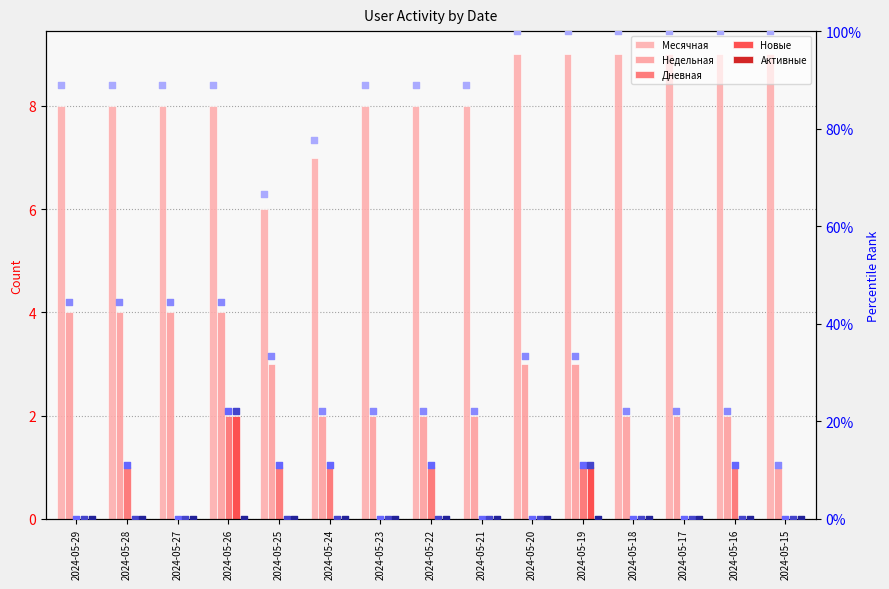

At how many categories does at least one series exceed 0?

15